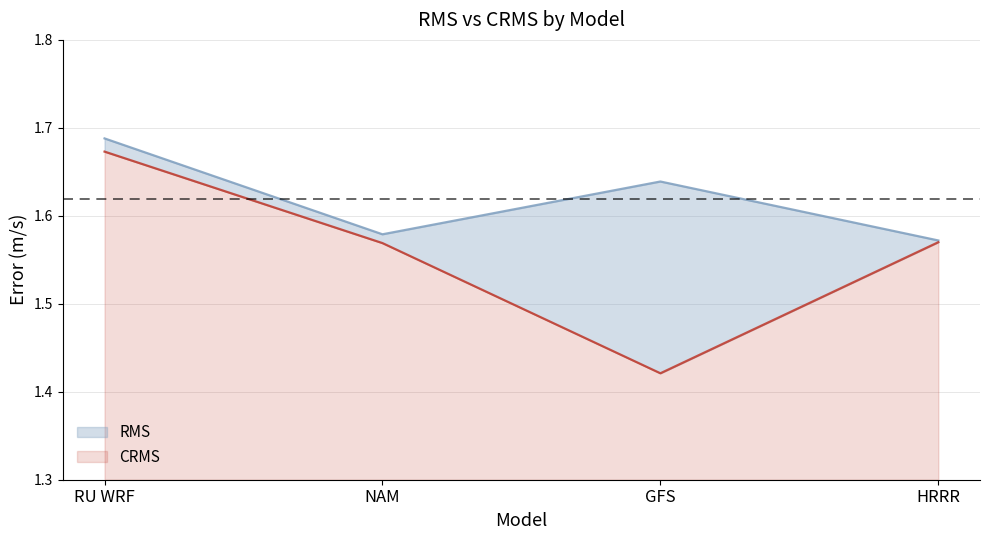

Read the RMS value at NAM.

1.6